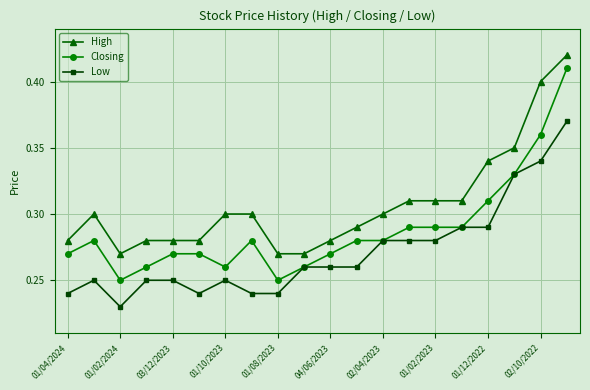

True or false: Closing has more than 1 points higher than both neighbors.

True